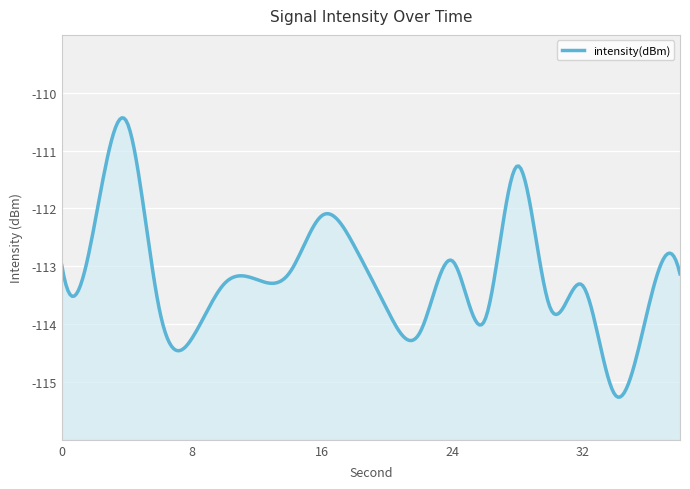

The value at 32 is -113.3. True or false?

True